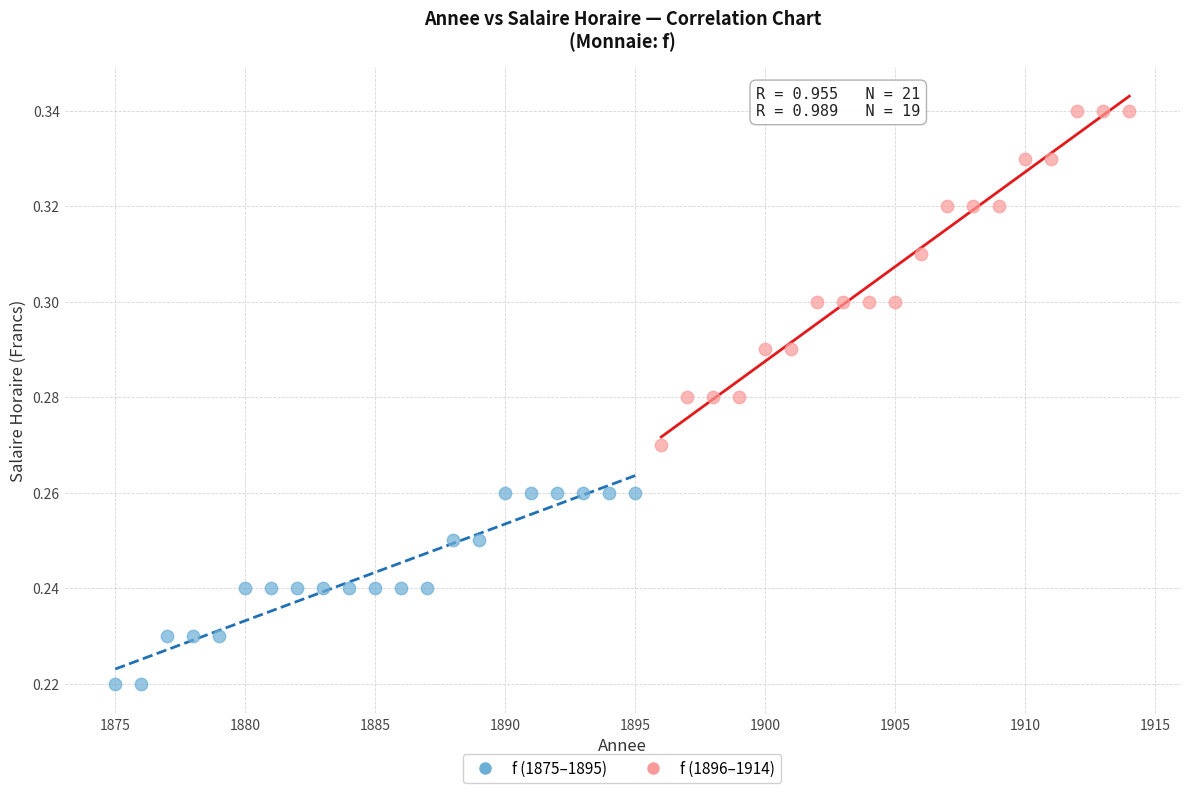

Which series reaches the minimum Y coordinate?

f (1875–1895)